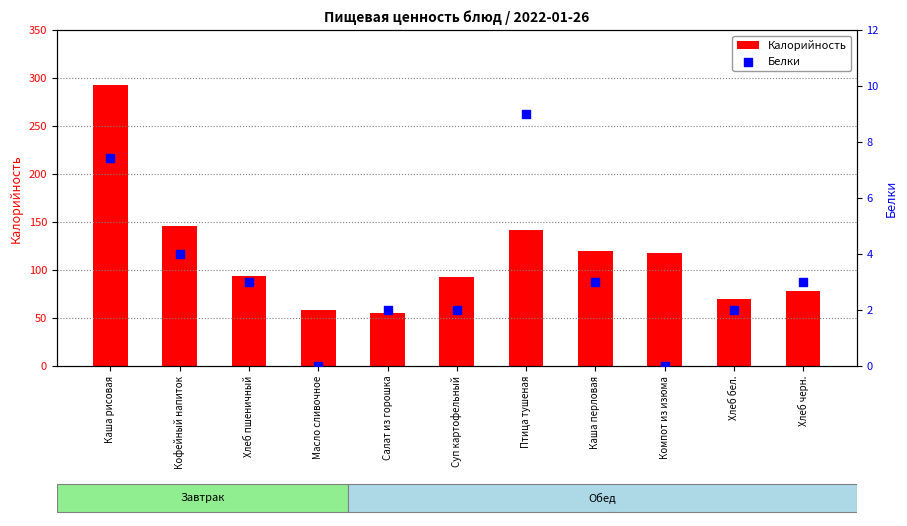

Which series contains the lowest Y value?

Белки